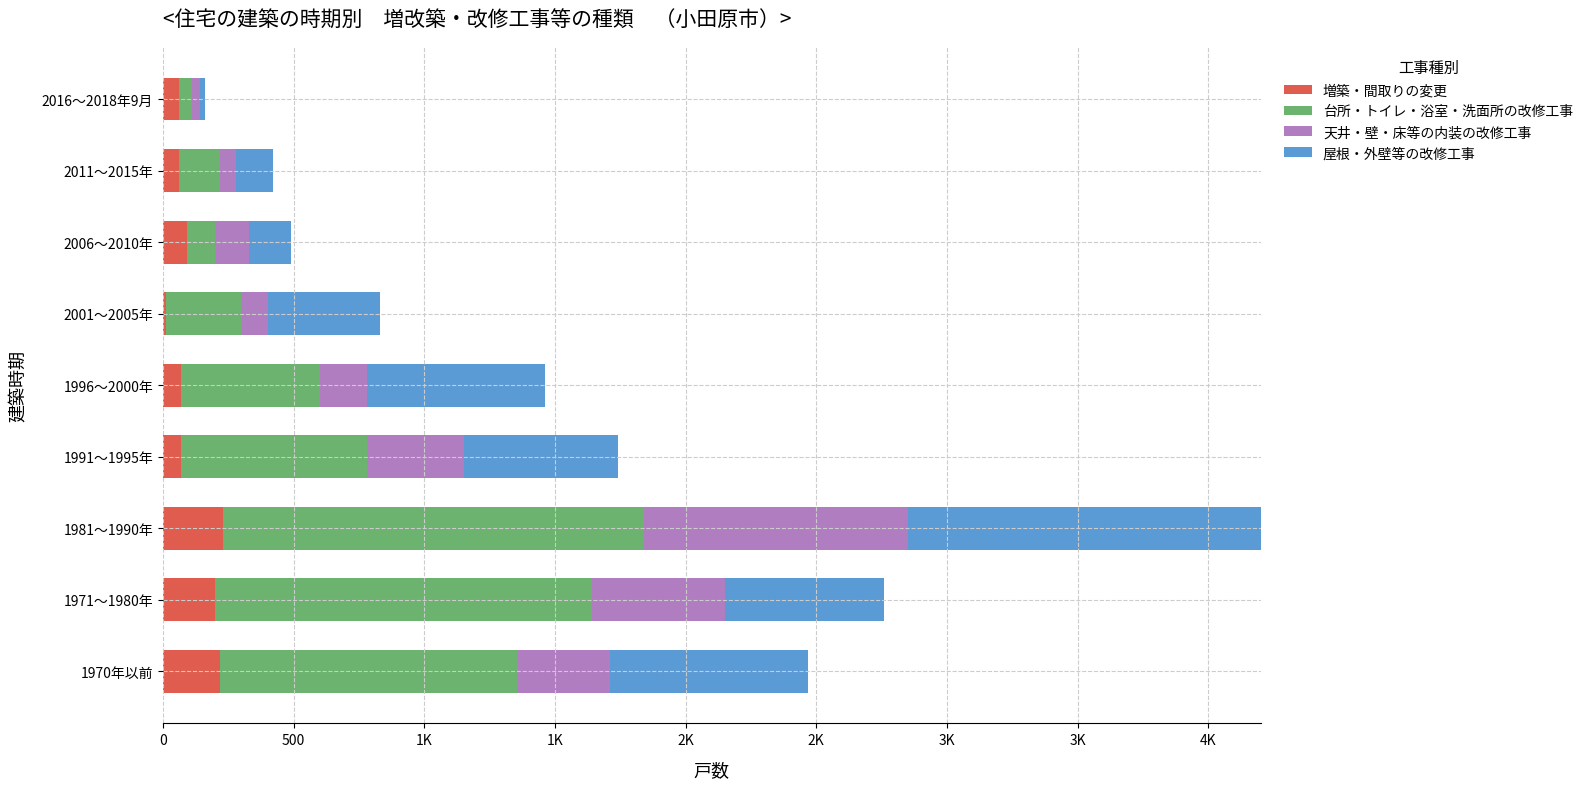

Reading left to right, what are all the values shown in this chart?

増築・間取りの変更: 220	200	230	70	70	10	90	60	60
台所・トイレ・浴室・洗面所の改修工事: 1140	1440	1610	710	530	290	110	160	50
天井・壁・床等の内装の改修工事: 350	510	1010	370	180	100	130	60	30
屋根・外壁等の改修工事: 760	610	1360	590	680	430	160	140	20